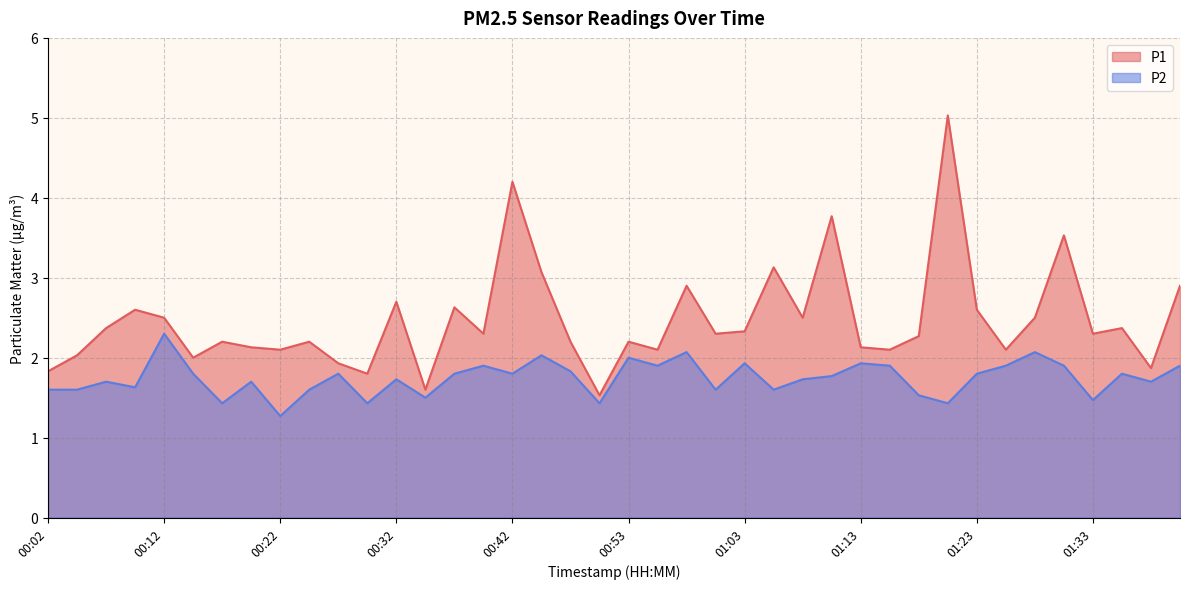

True or false: P2 has more than 1 interior local peaks.

True